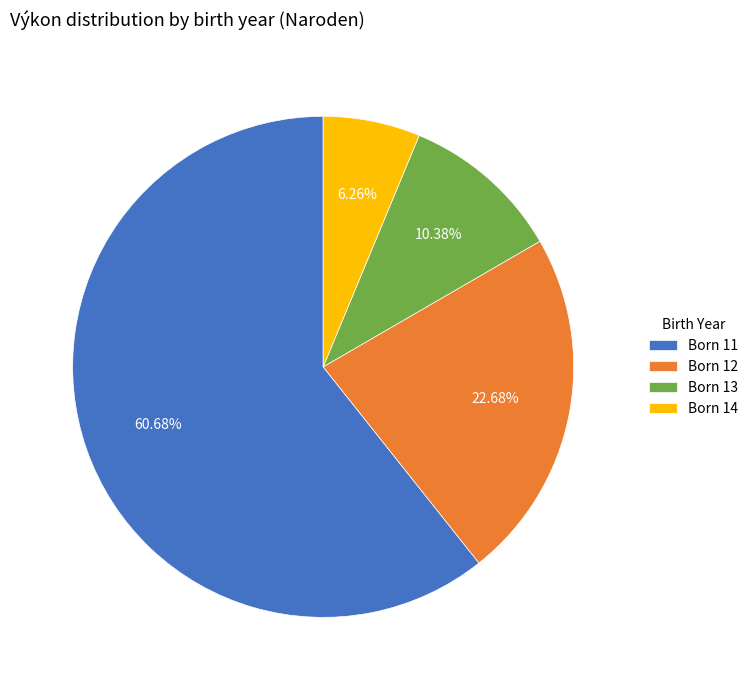

Which category has the biggest portion of the pie?

Born 11